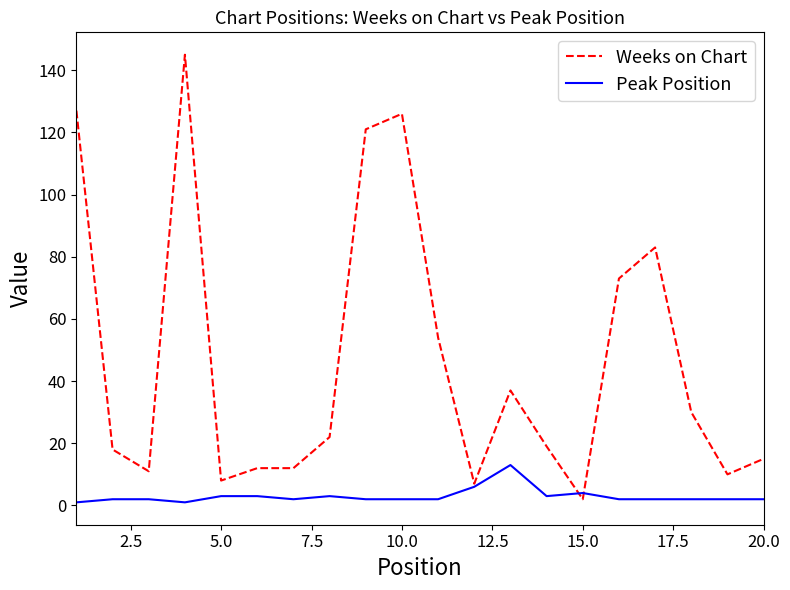

Which series has the widest spread of values?

Weeks on Chart